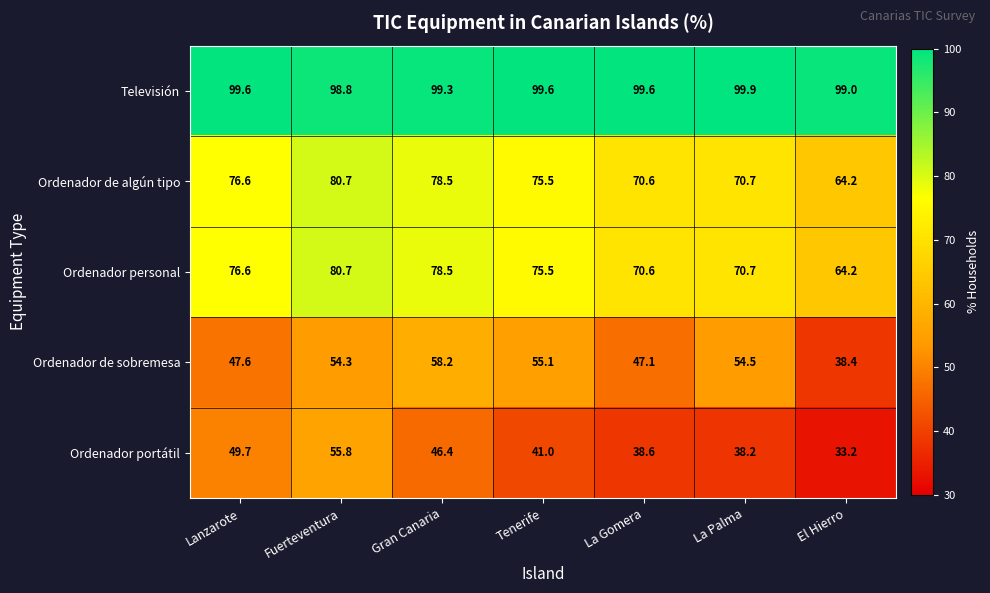

Between Gran Canaria and La Palma, which series saw the biggest shift?

Ordenador portátil